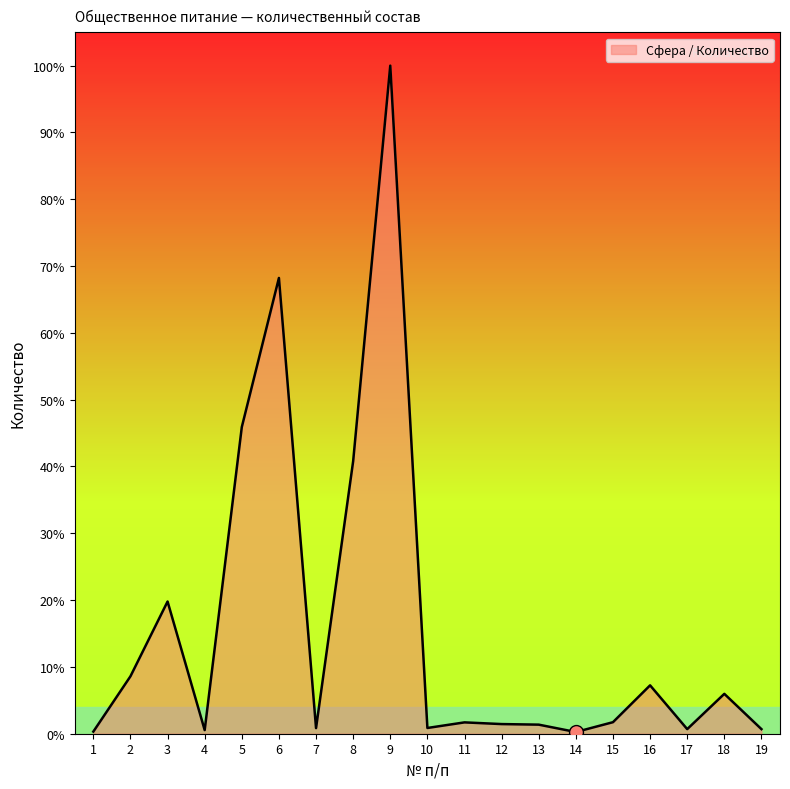

Does the chart have visible grid lines?

No